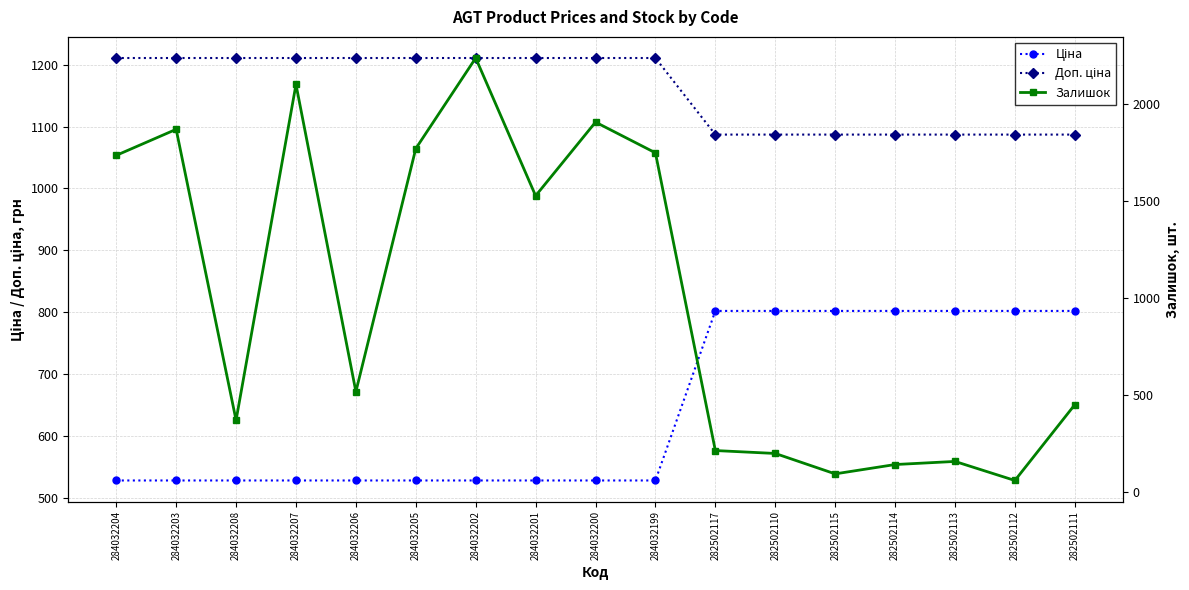

What is the total value across all series at 282502115?

1984.1